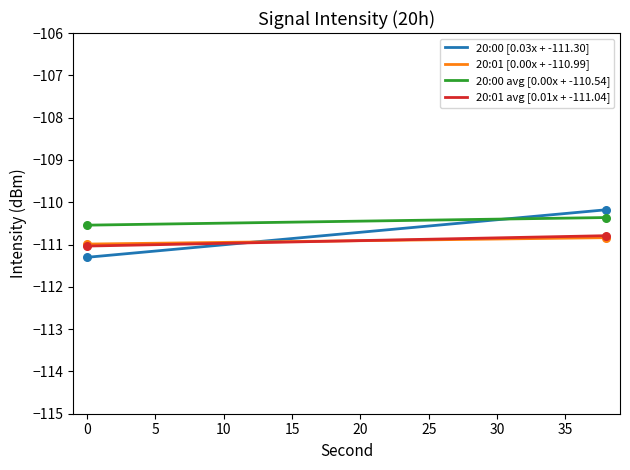

At how many categories does at least one series exceed -111?

20